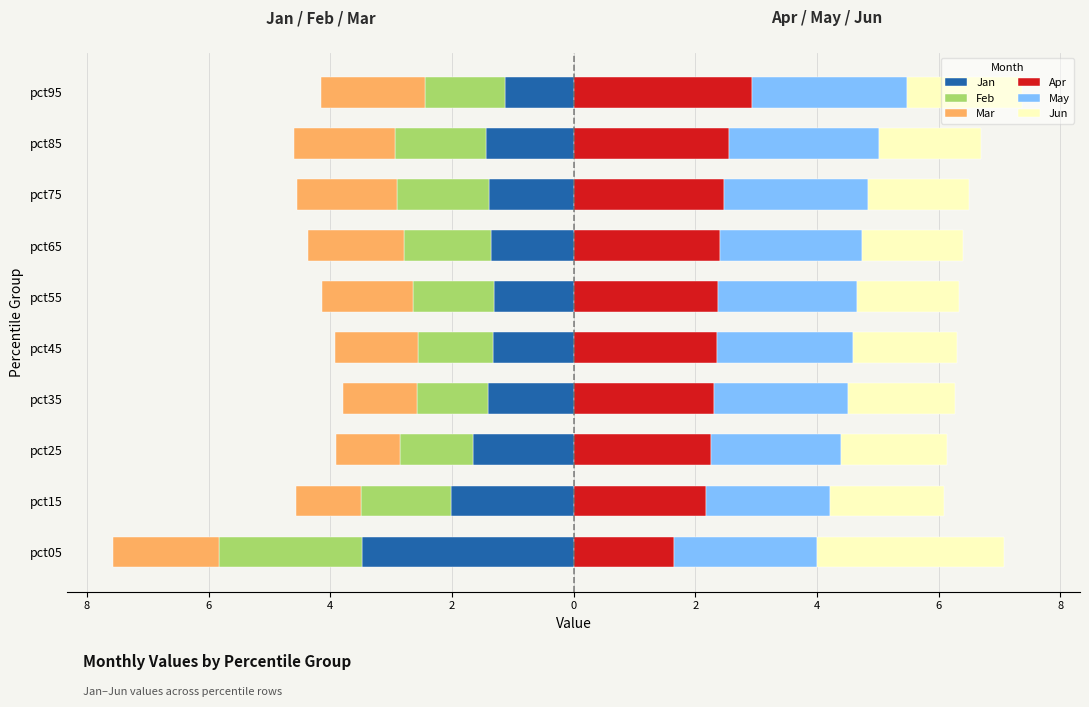

How many groups of bars are there?

10